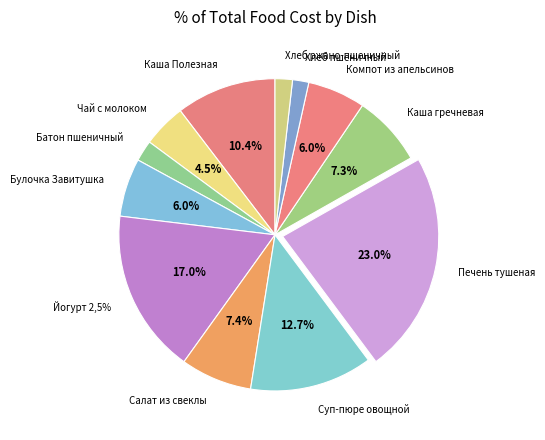

True or false: Печень тушеная accounts for 23% of the total.

True